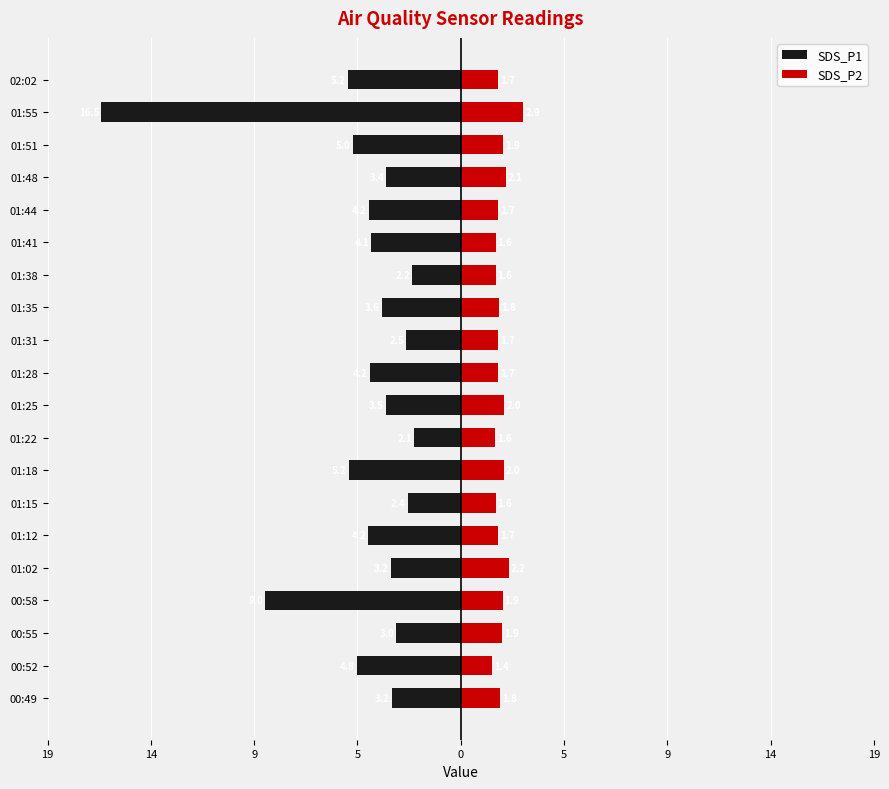

The value of SDS_P2 at 01:02 is 2.2. True or false?

True